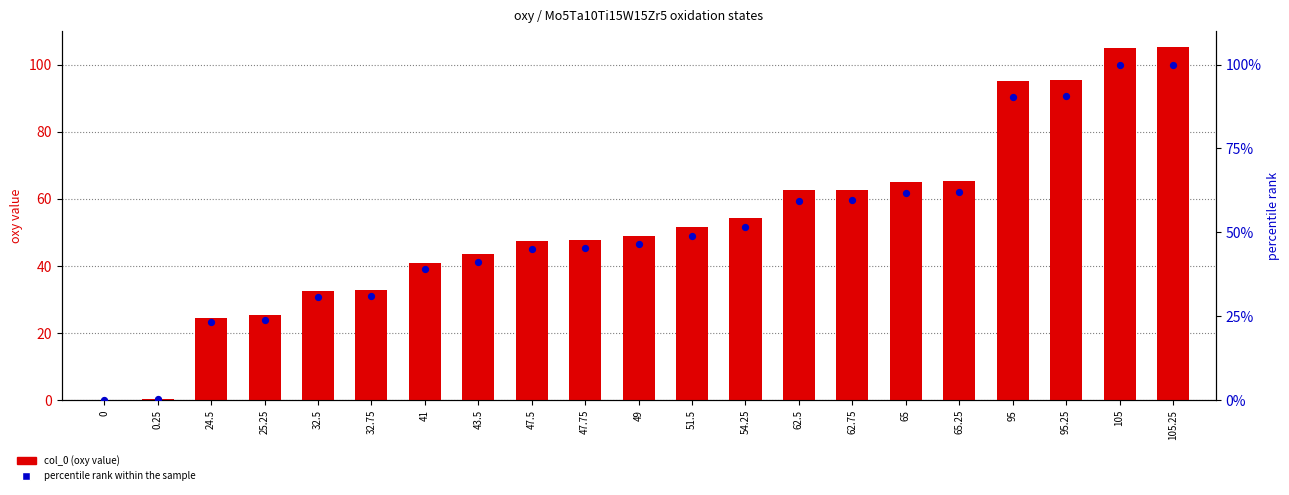

At which category is the sum across all series the highest?

105.25